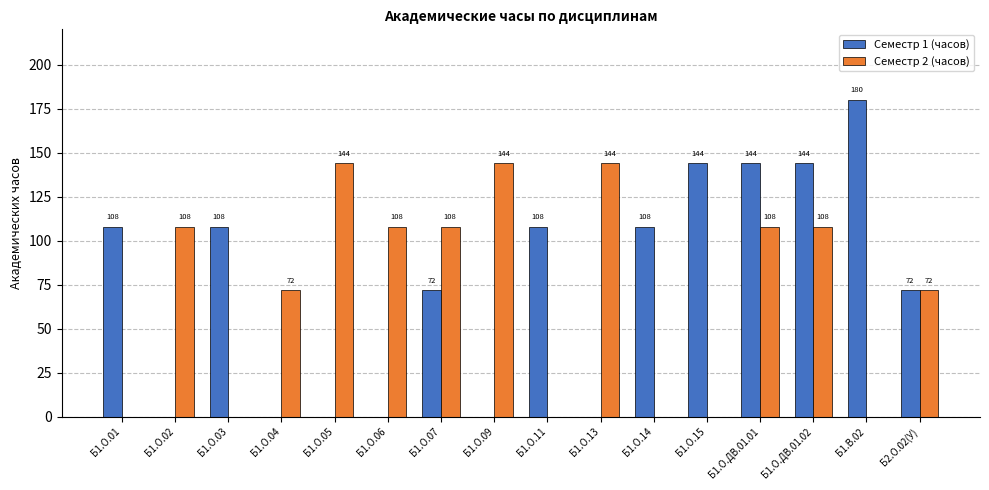

Count the number of categories in the chart.

16